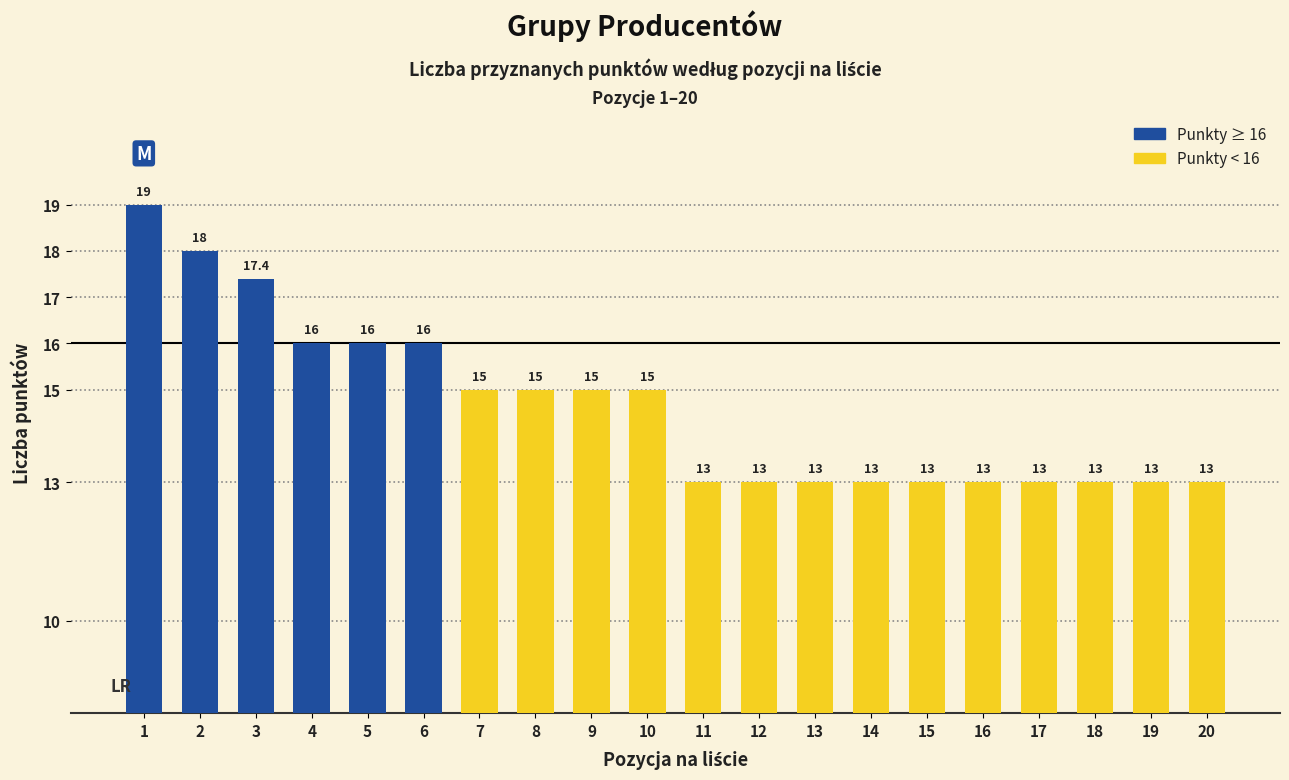

What is the difference between the maximum and minimum values?

6.0